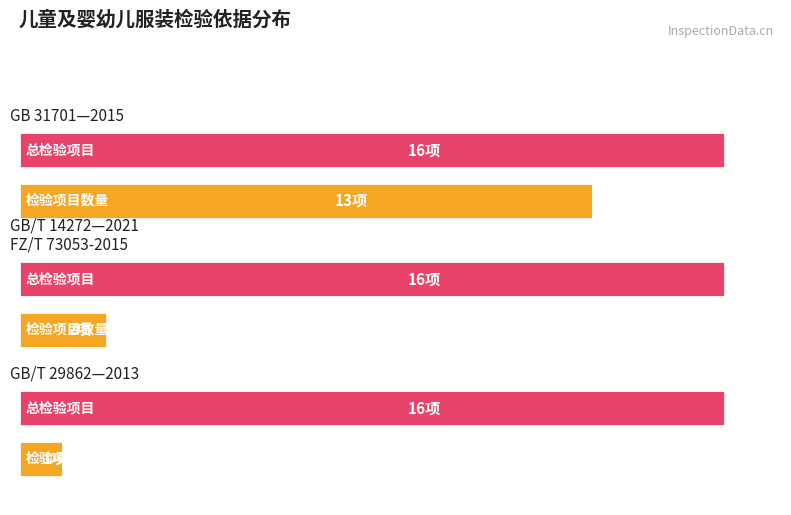

Between GB 31701—2015 and GB/T 14272—2021
FZ/T 73053-2015, which is larger?

GB 31701—2015